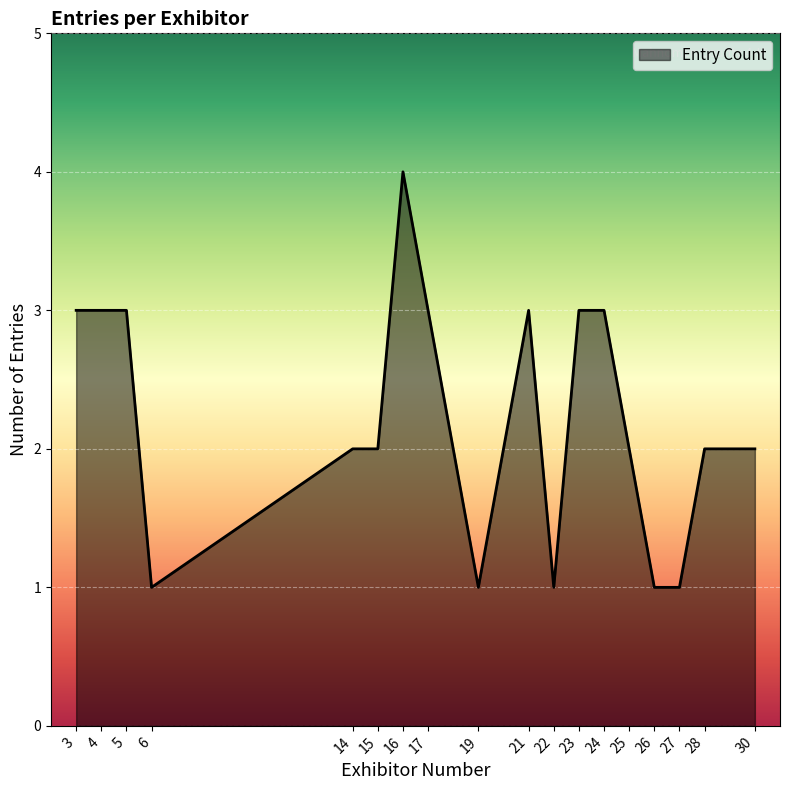

How many lines are shown in the chart?

1